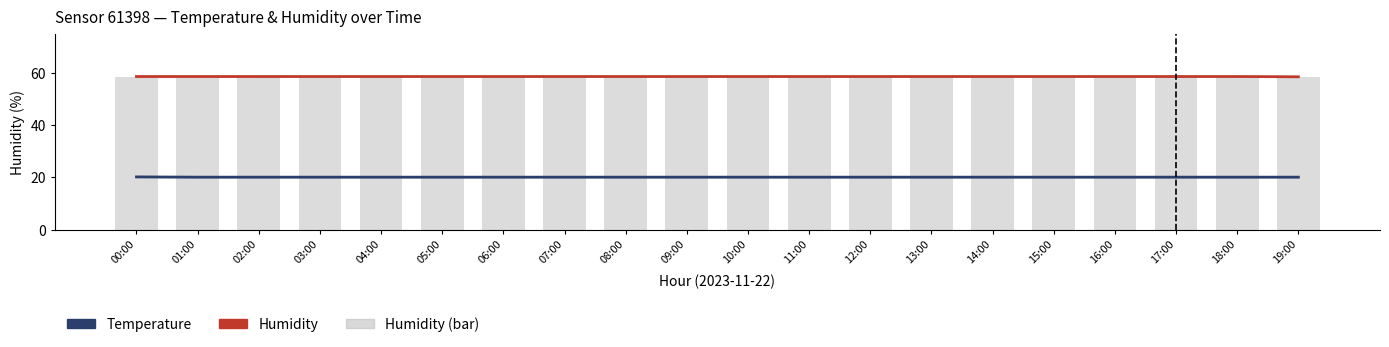

The Temperature series shows 30.2 at 00:00. True or false?

False